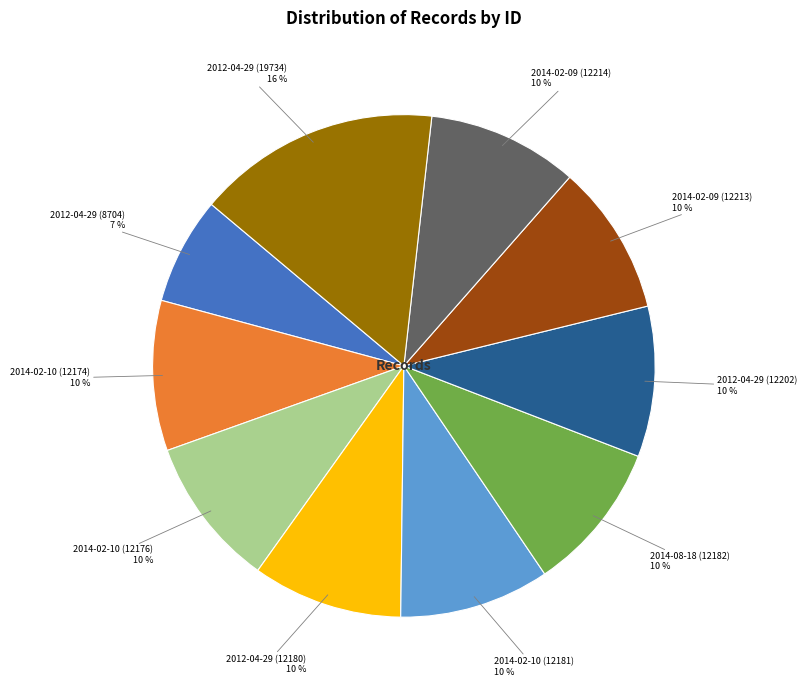

Which slice is the smallest?

2012-04-29 (8704)